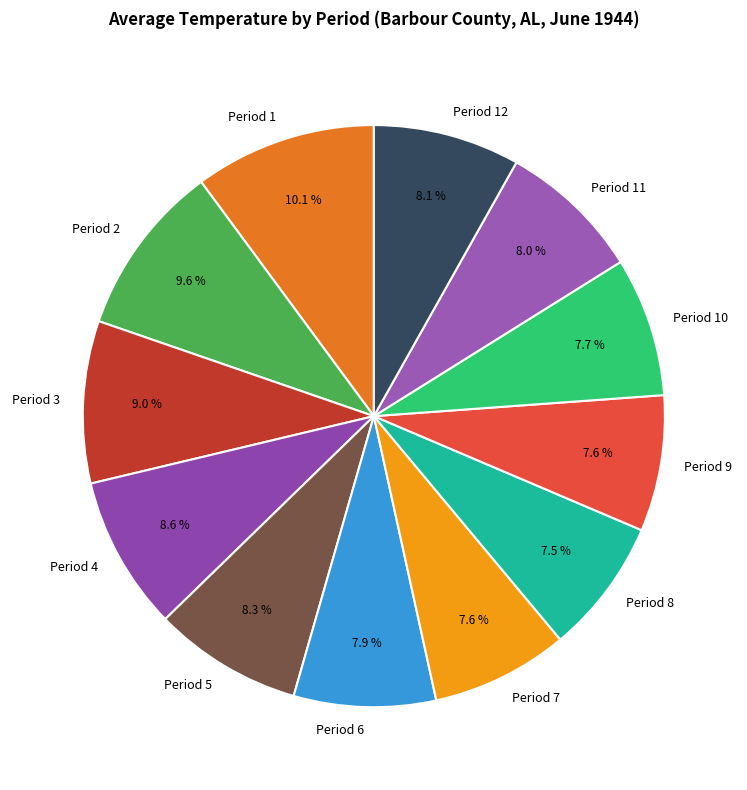

What is the total percentage of Period 3 and Period 5?

17.3%